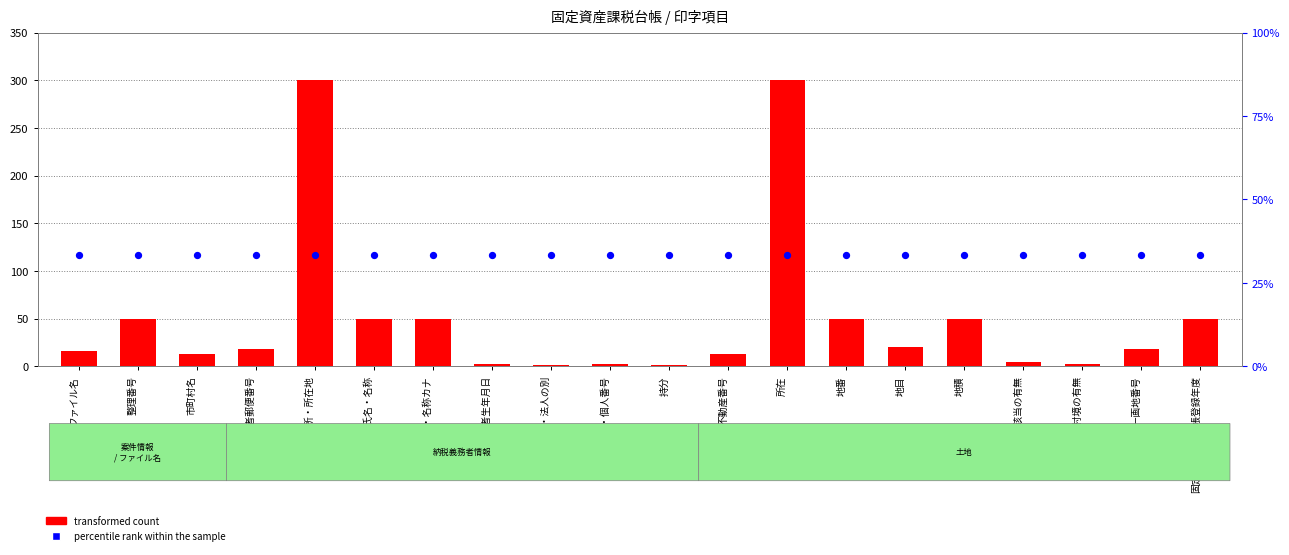

At which category is the sum across all series the highest?

所有者住所・所在地